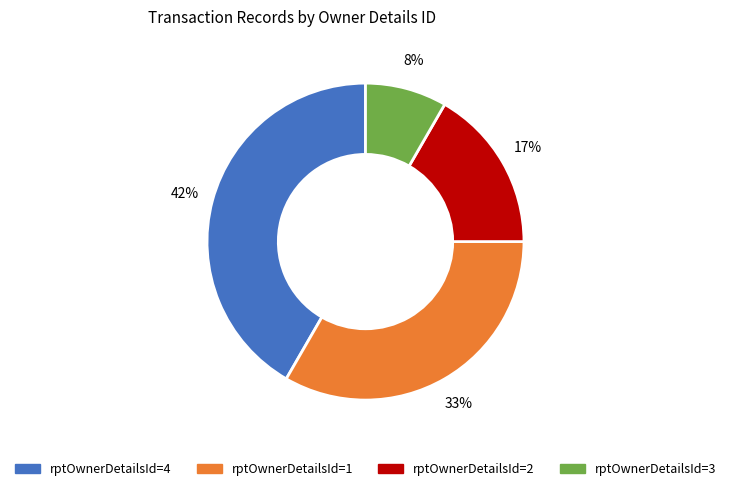

Do rptOwnerDetailsId=2 and rptOwnerDetailsId=3 together represent more than half of the pie?

No